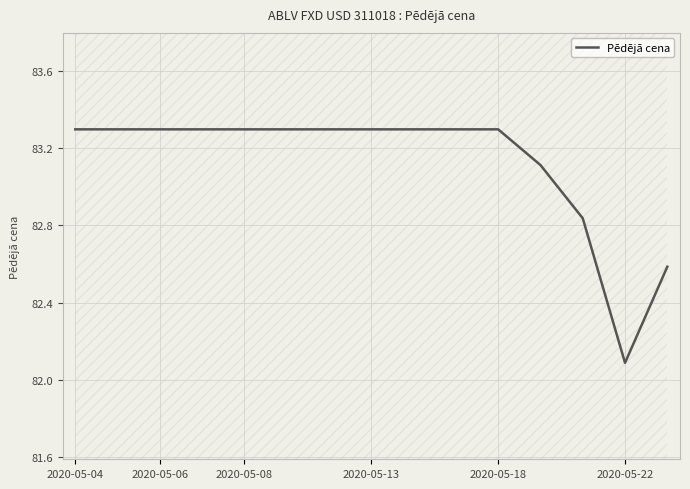

The Pēdējā cena series shows 120.7 at 2020-05-08. True or false?

False